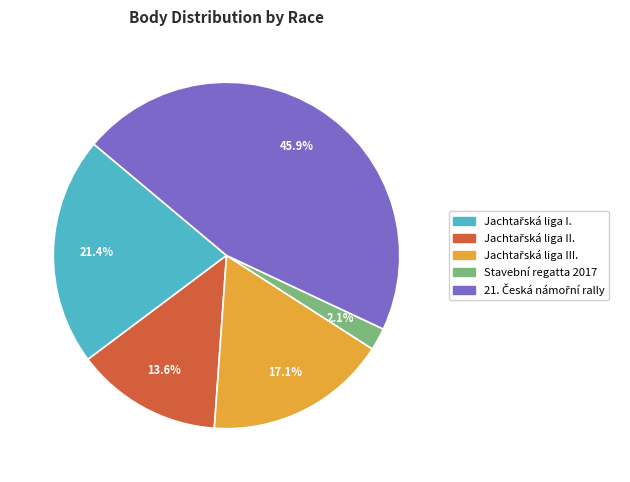

Does Stavební regatta 2017 account for over 50% of the chart?

No